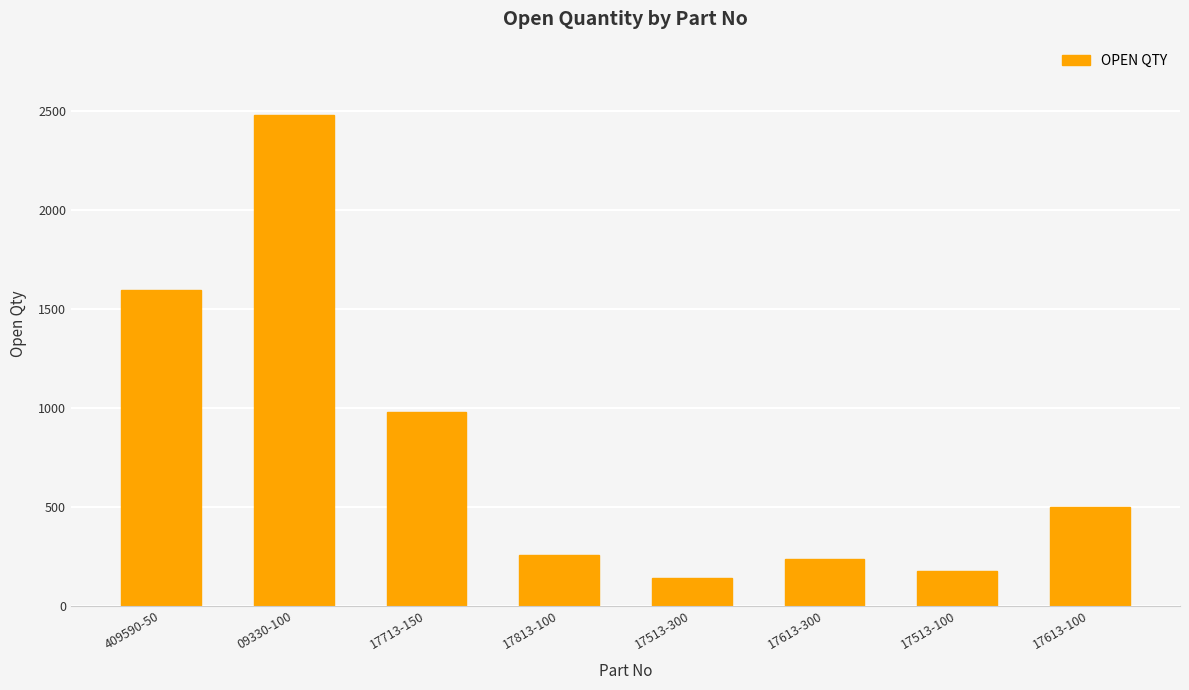

What is the sum of all values?

6351